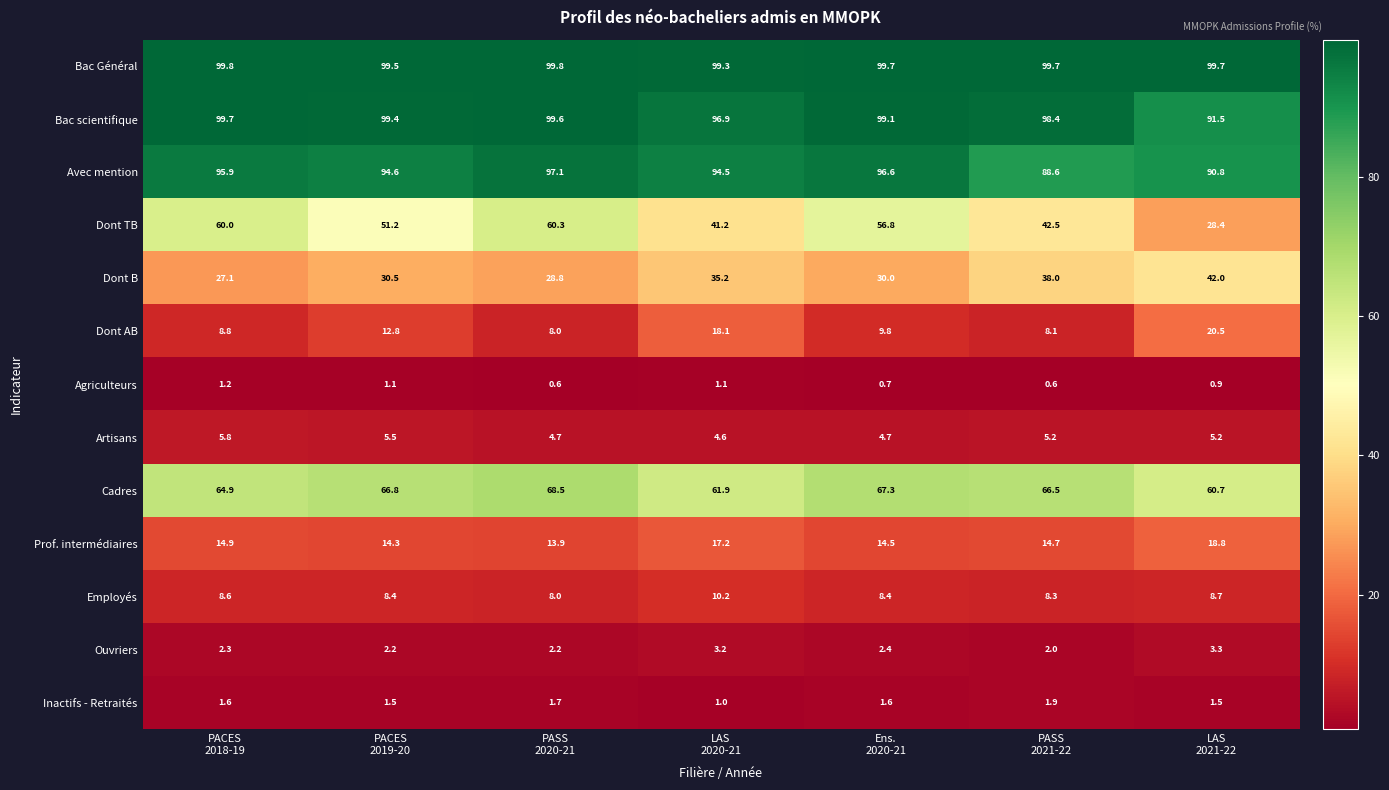

Which series has the largest total across all categories?

Bac Général